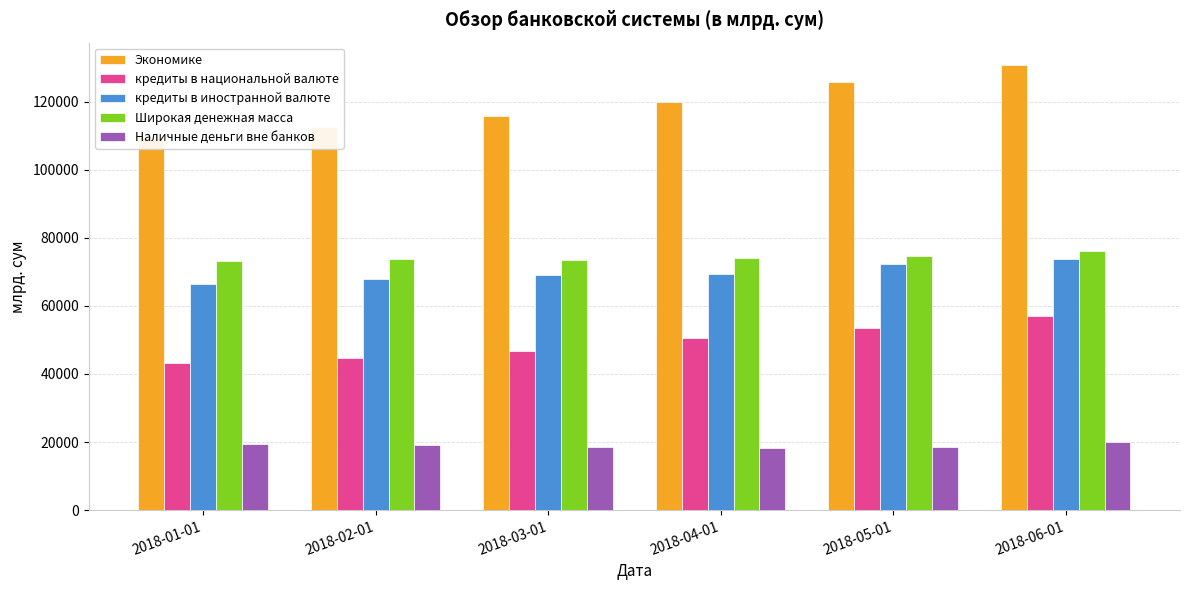

Between 2018-05-01 and 2018-06-01, which is larger?

2018-06-01